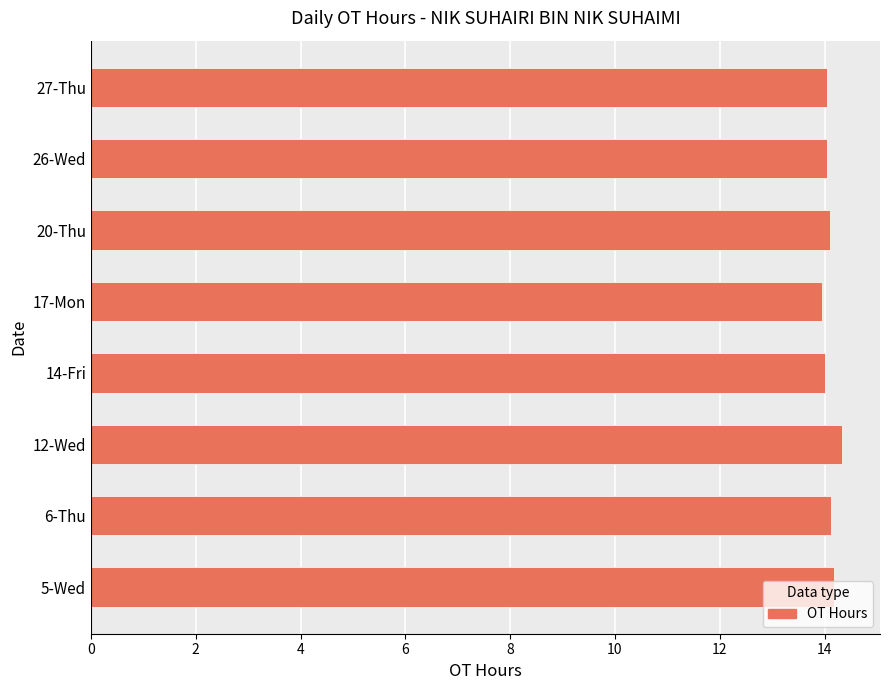

What is the sum of all values?

112.8